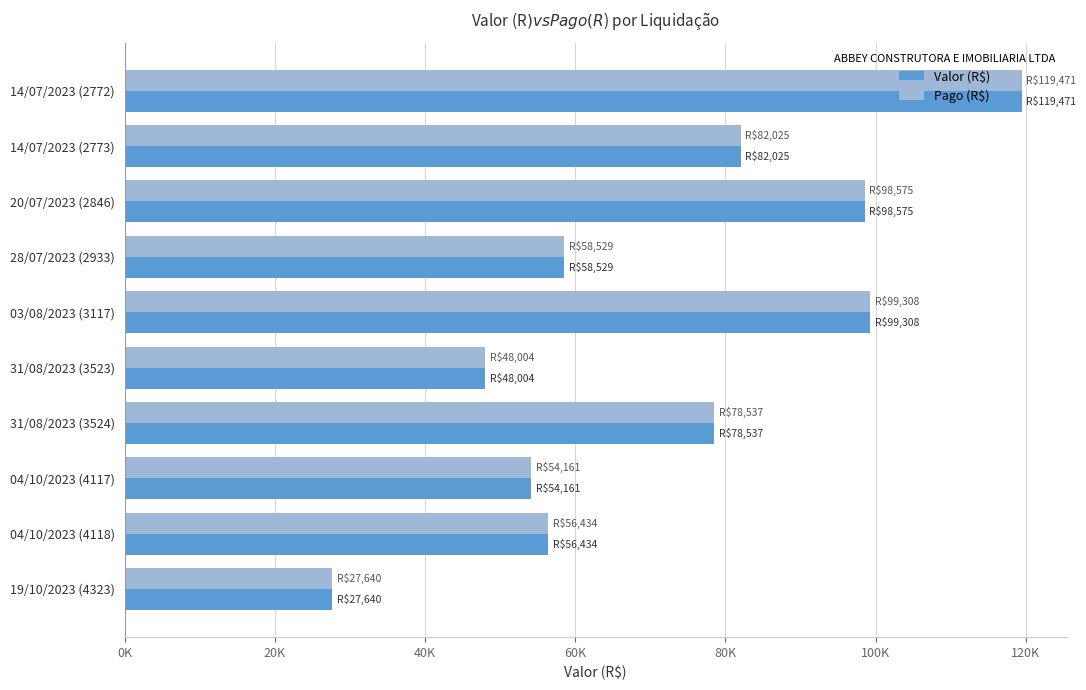

What is the sum of all Valor (R$) values?

722683.4